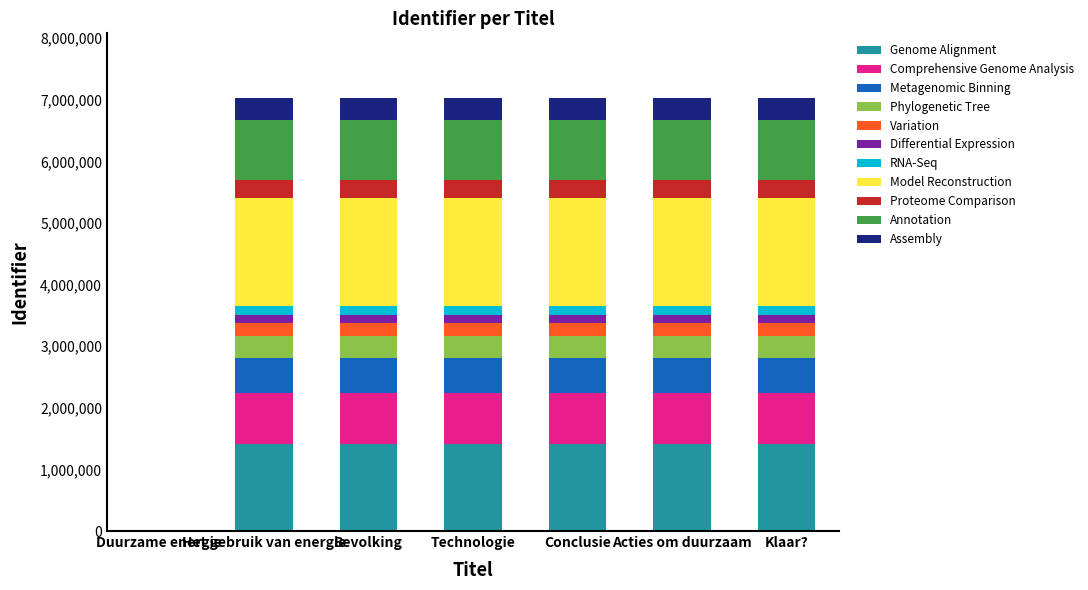

What is the highest value of the Genome Alignment series?

1404743.0